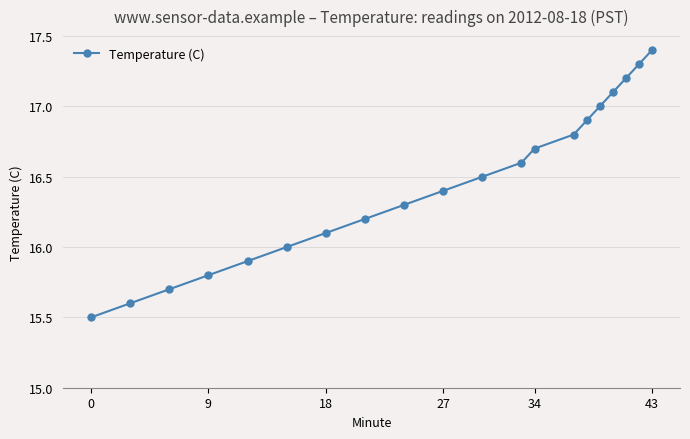

What is the greatest value displayed?

17.4